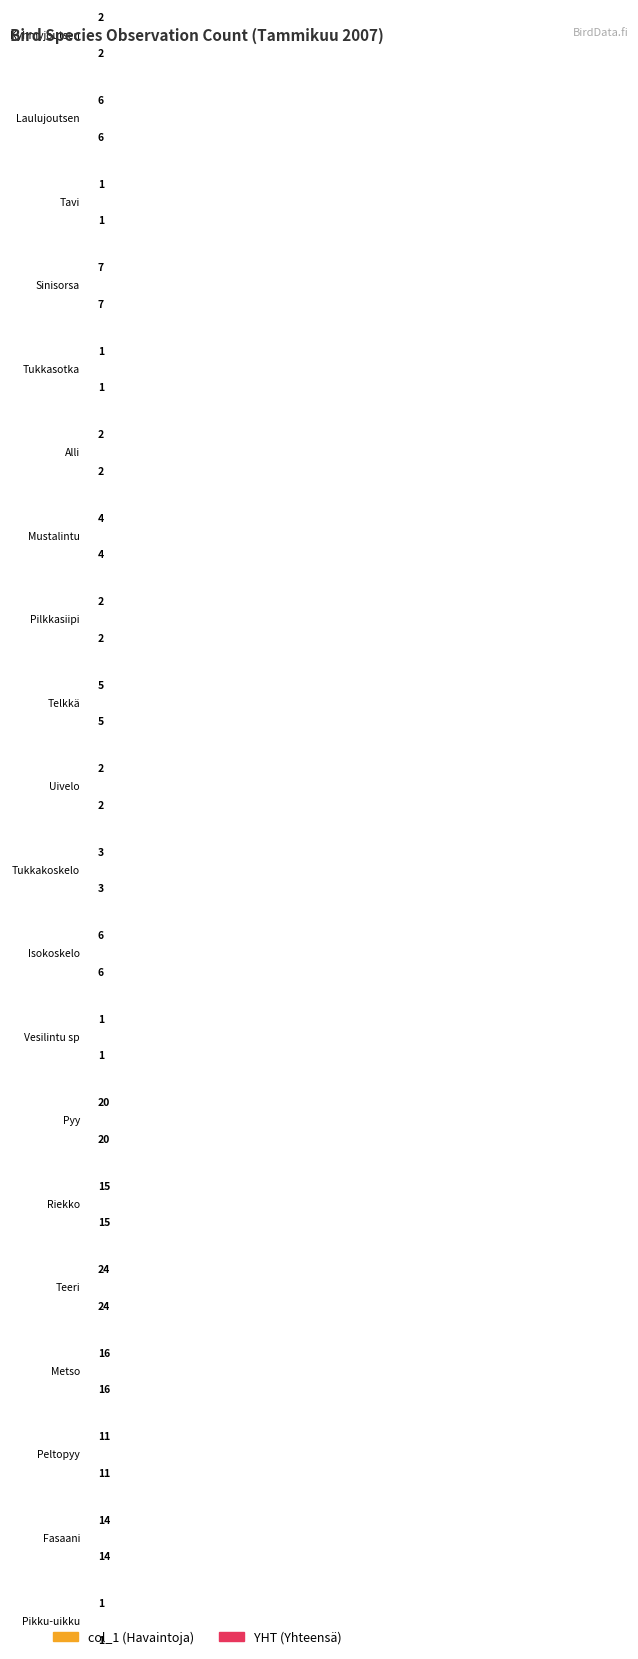

The YHT series shows 1 at Vesilintu sp. True or false?

True